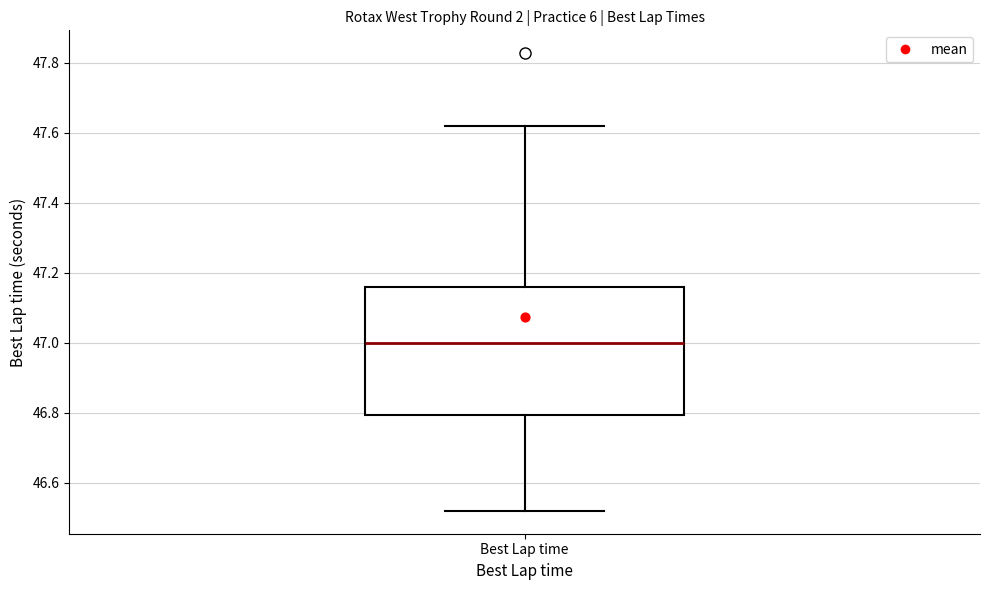

Transcribe this box plot: give where the median line is, the range the box spans, and where the two whiskers end, as read against the y-axis. The values are not printed on the chart, so give them approximately, as read against the axis.

median 47.00, box 46.80 to 47.16, whiskers 46.52 to 47.62